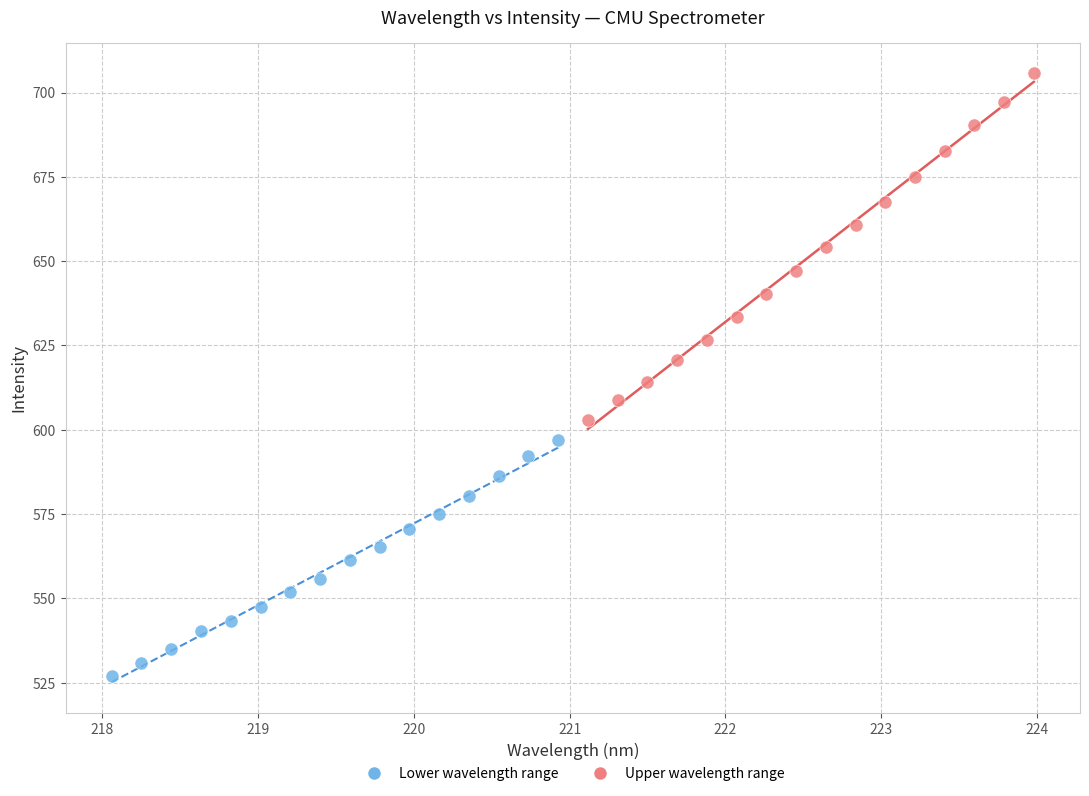

What are all the series names shown in the legend?

Lower wavelength range, Upper wavelength range